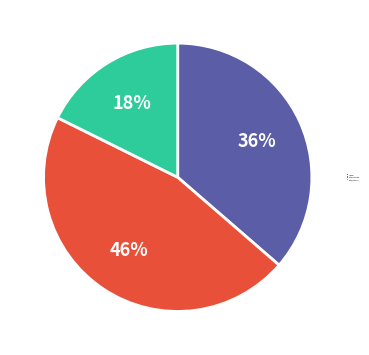

Is there a majority slice in this chart?

No